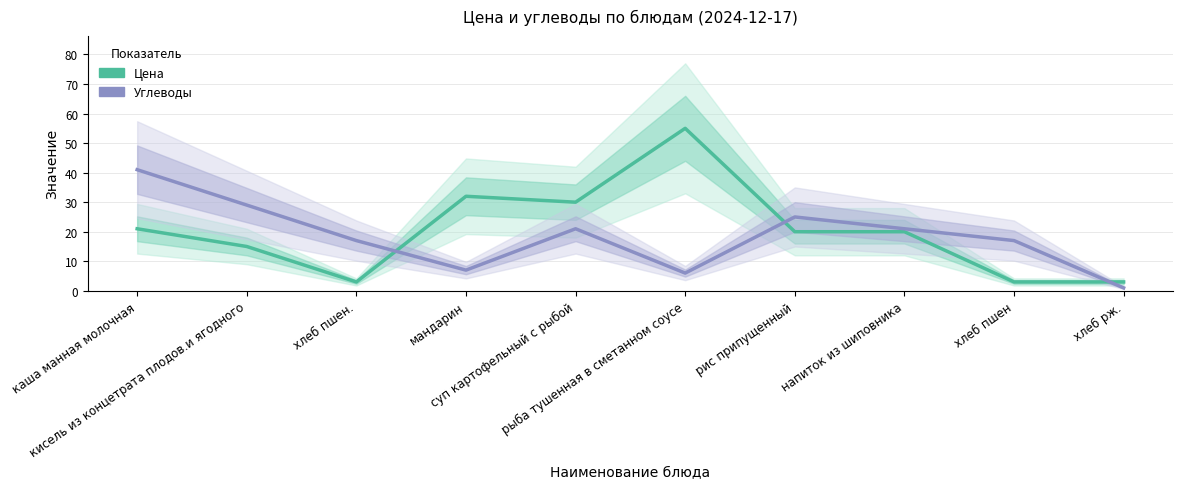

Reading right to left, transcribe all the data shown in this chart.

Цена: 3.0	3.0	20.0	20.0	55.0	30.0	32.0	3.0	15.0	21.0
Углеводы: 1.0	17.0	21.0	25.0	6.0	21.0	7.0	17.0	29.0	41.0